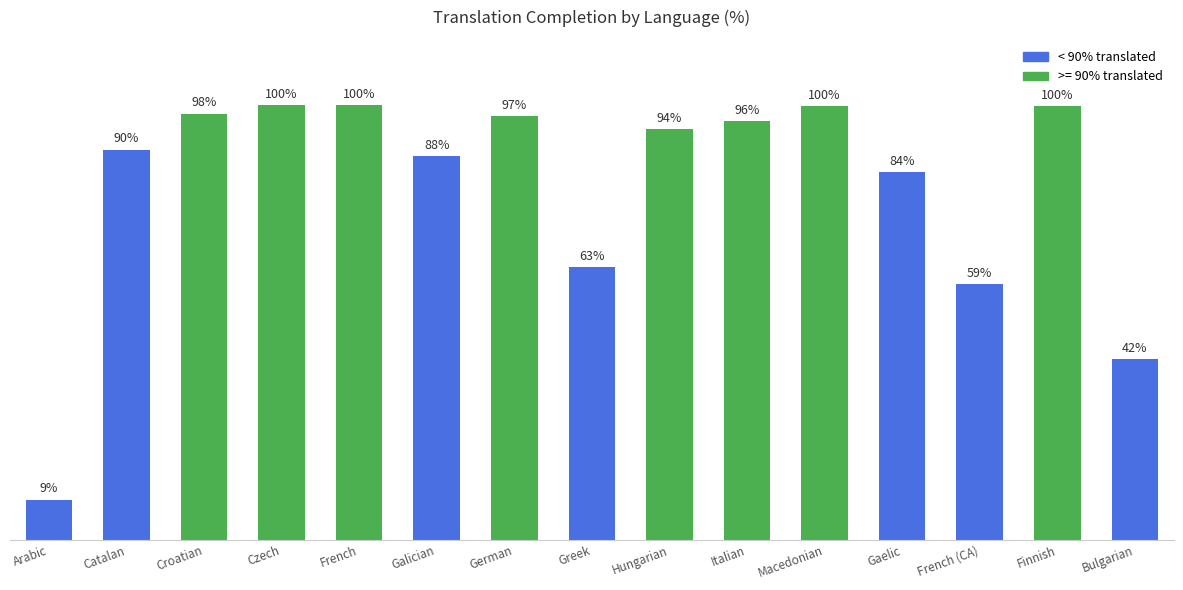

What is the label of the 9th bar from the left?

Hungarian